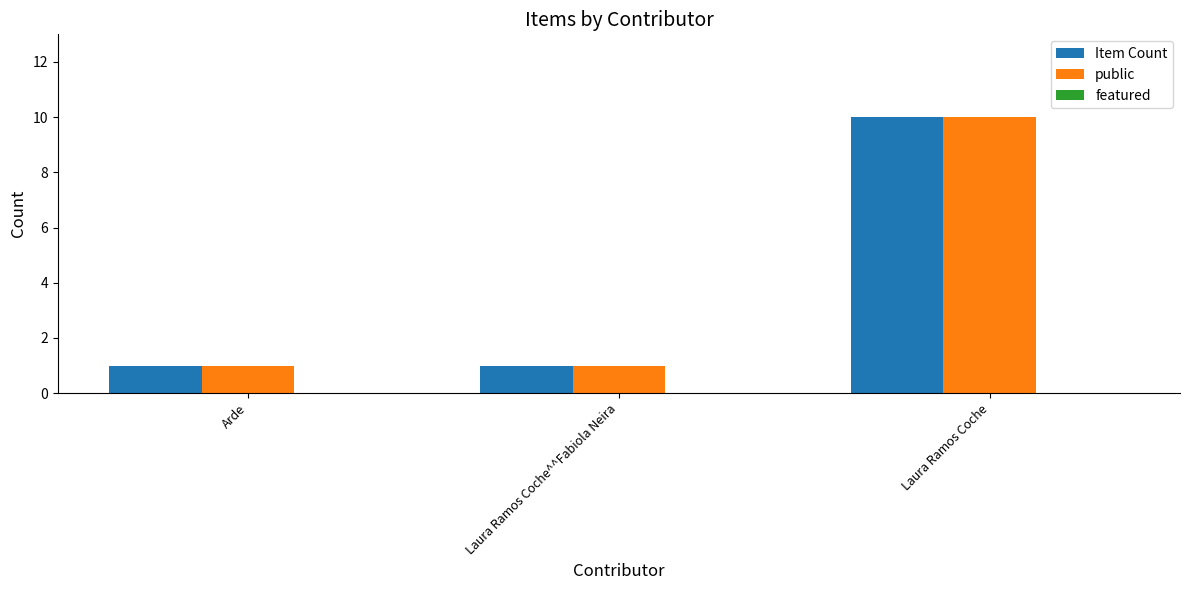

True or false: Item Count has a value of 1 at Arde.

True